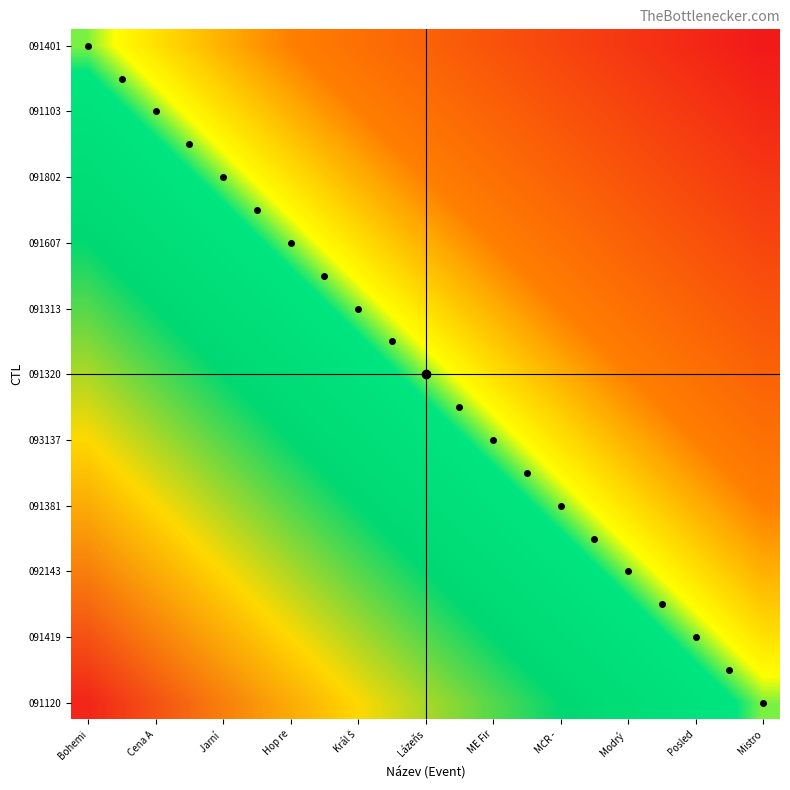

What is the minimum value shown in the chart?

-1.0